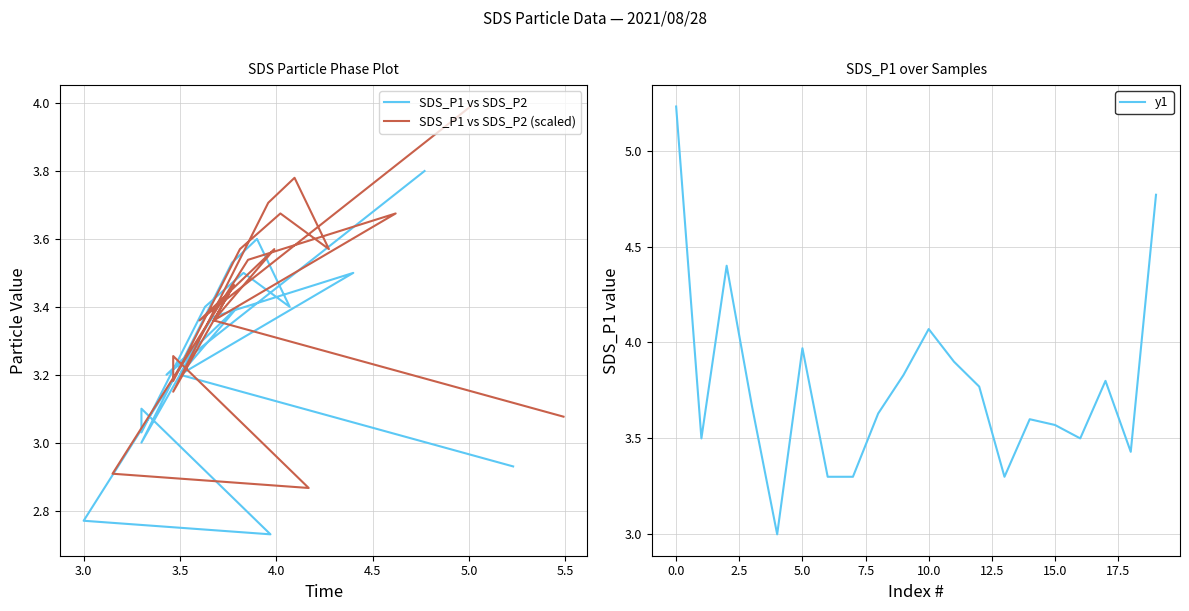

What is the difference between the second highest and minimum values in the SDS_P1 vs SDS_P2 series?

0.9